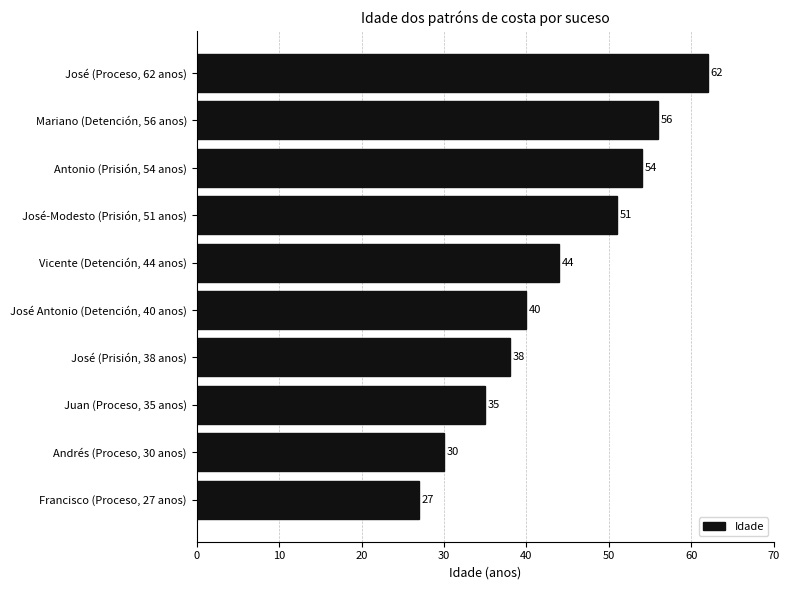

At which label is the value closest to 44?

Vicente (Detención, 44 anos)